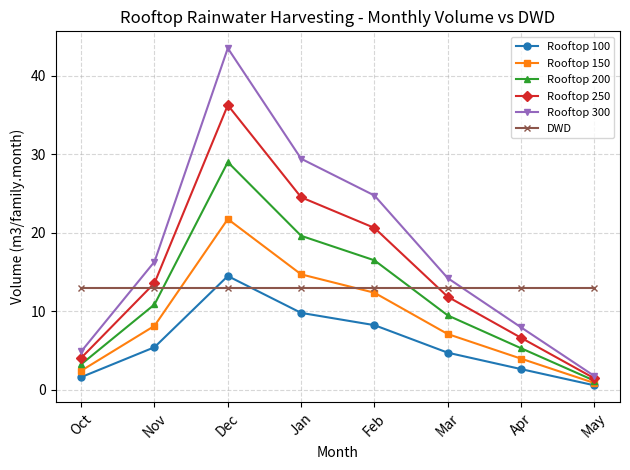

Does the chart display data point markers on the line(s)?

Yes